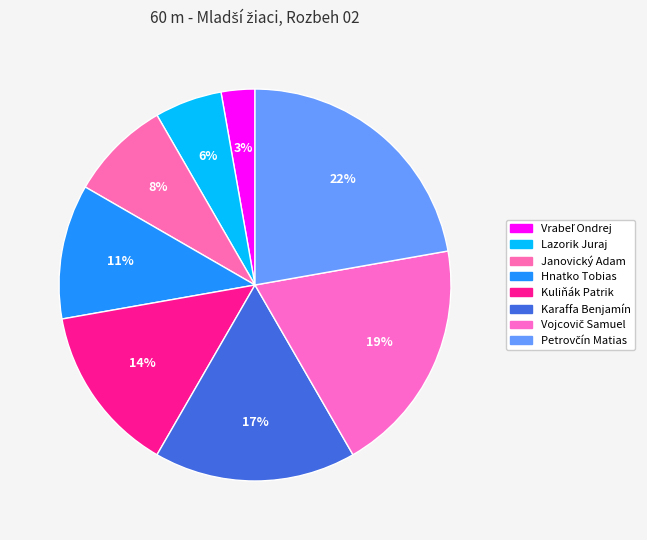

To the nearest percent, what percentage of the pie is Vojcovič Samuel?

19%